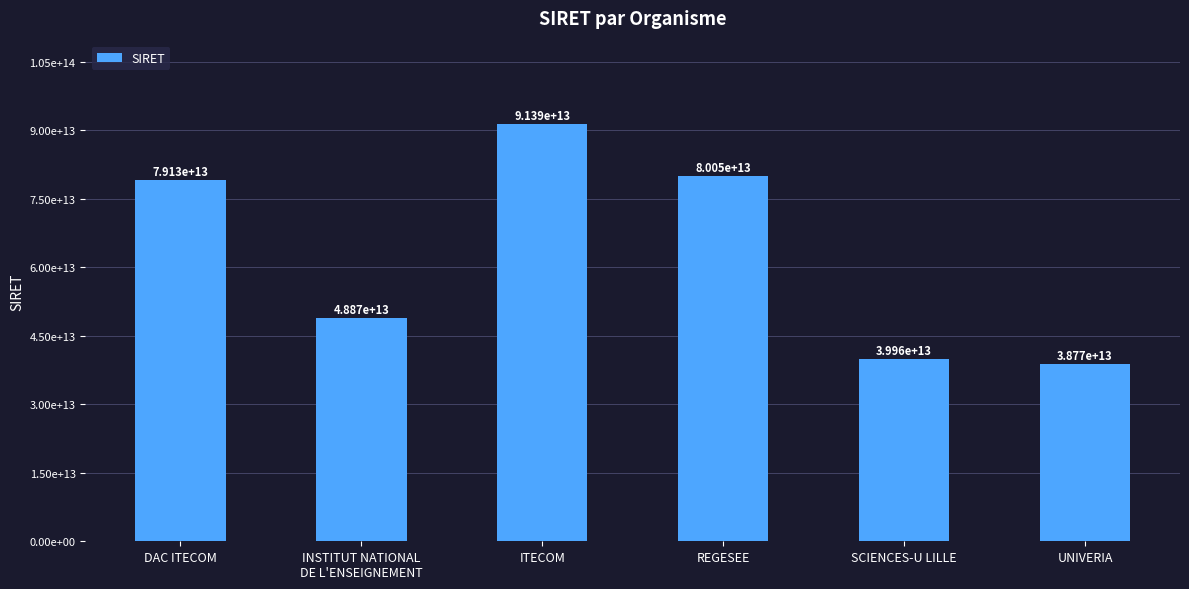

Between UNIVERIA and INSTITUT NATIONAL
DE L'ENSEIGNEMENT, which is larger?

INSTITUT NATIONAL
DE L'ENSEIGNEMENT